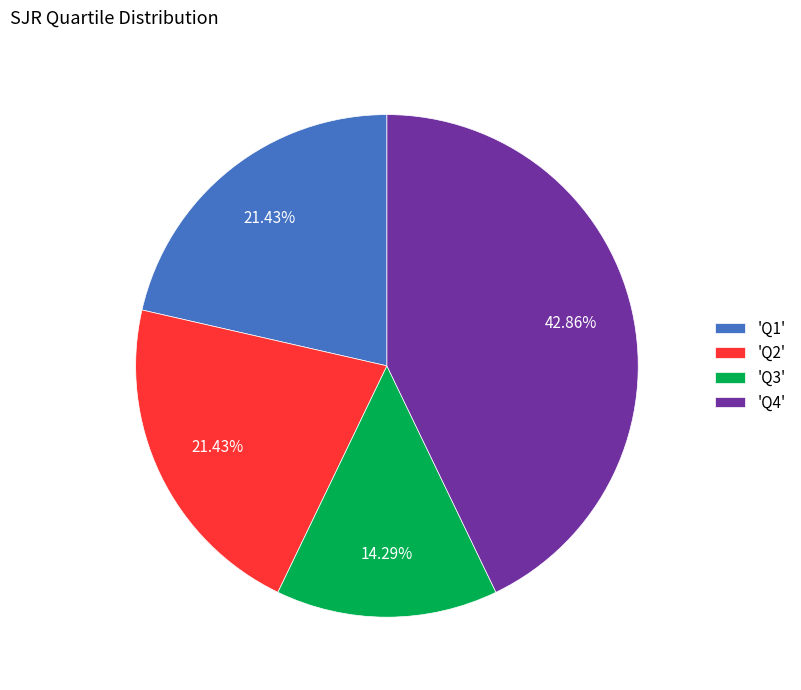

What is the ratio of the value at 'Q2' to the value at 'Q4'?

0.5